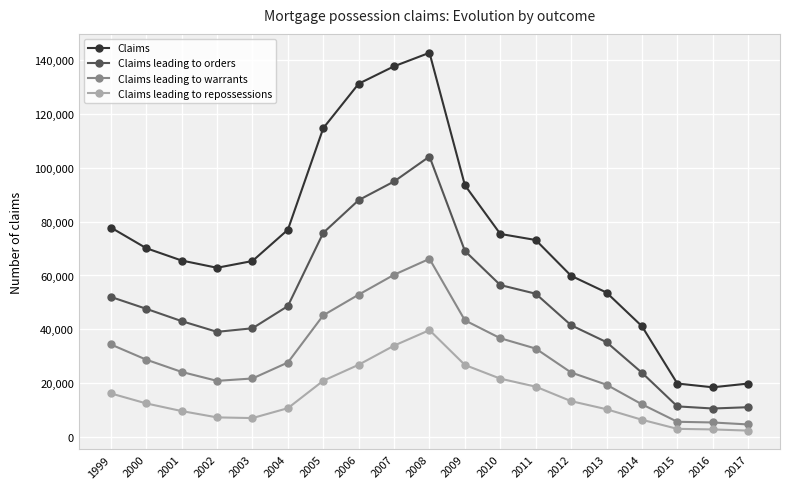

True or false: Claims has more than 0 points higher than both neighbors.

True